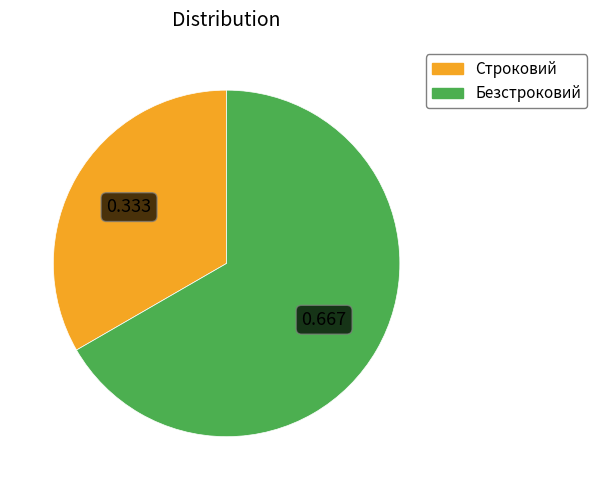

Combined, do Строковий and Безстроковий account for over 50%?

Yes